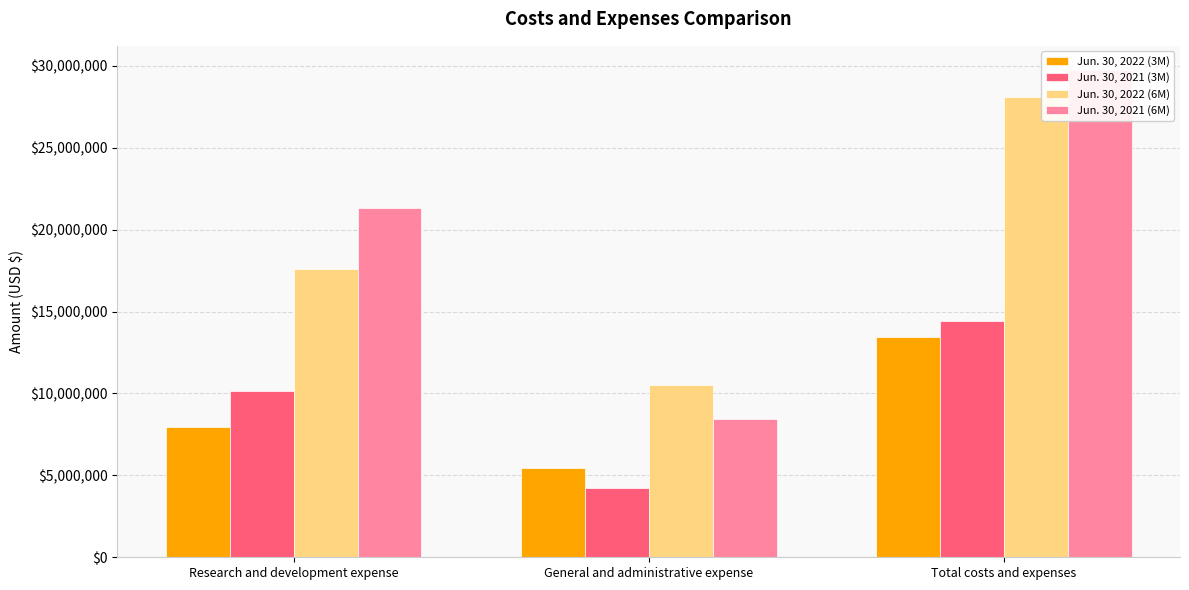

At how many categories does at least one series exceed 15639170?

2